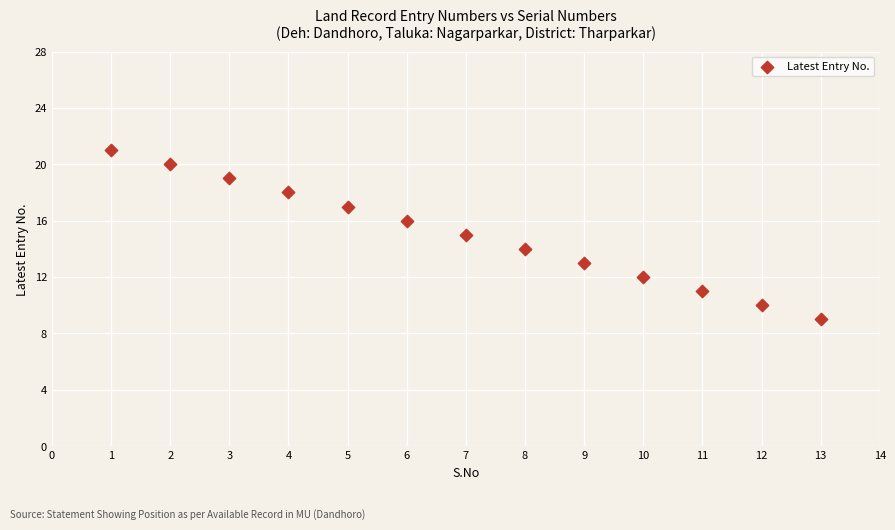

What is the range of Y values (max minus min)?

12